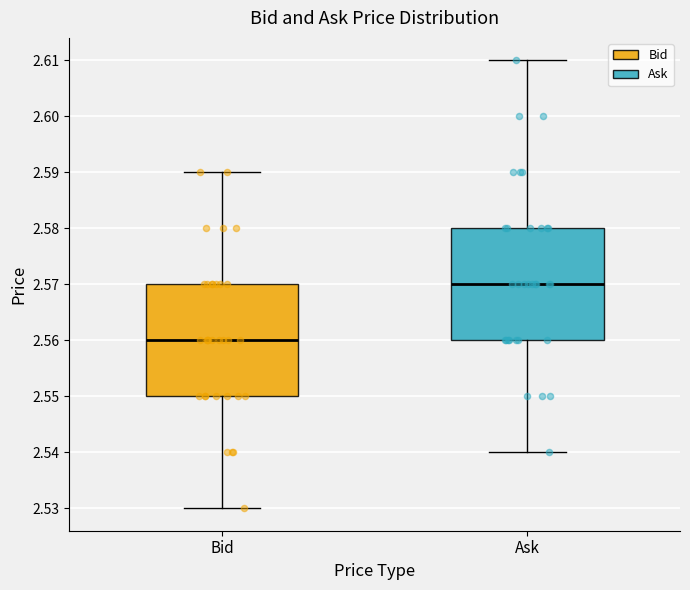

Which box has the highest median line?

Ask